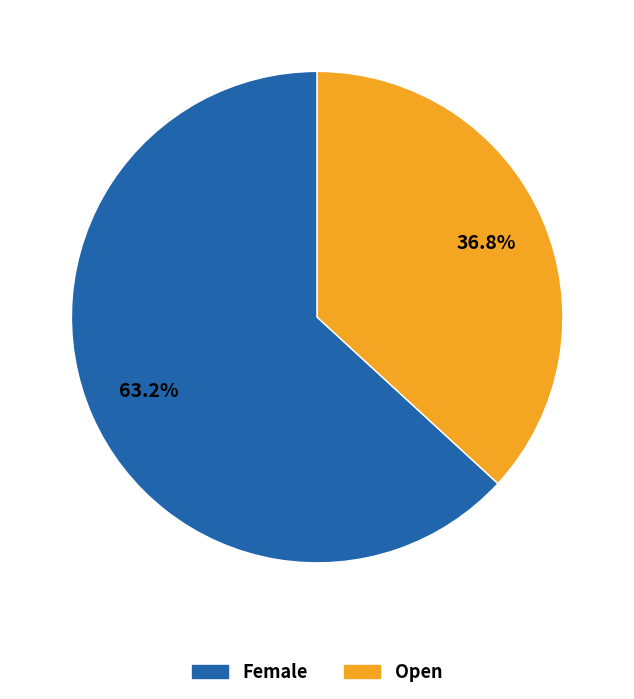

To the nearest percent, what percentage of the pie is Open?

37%